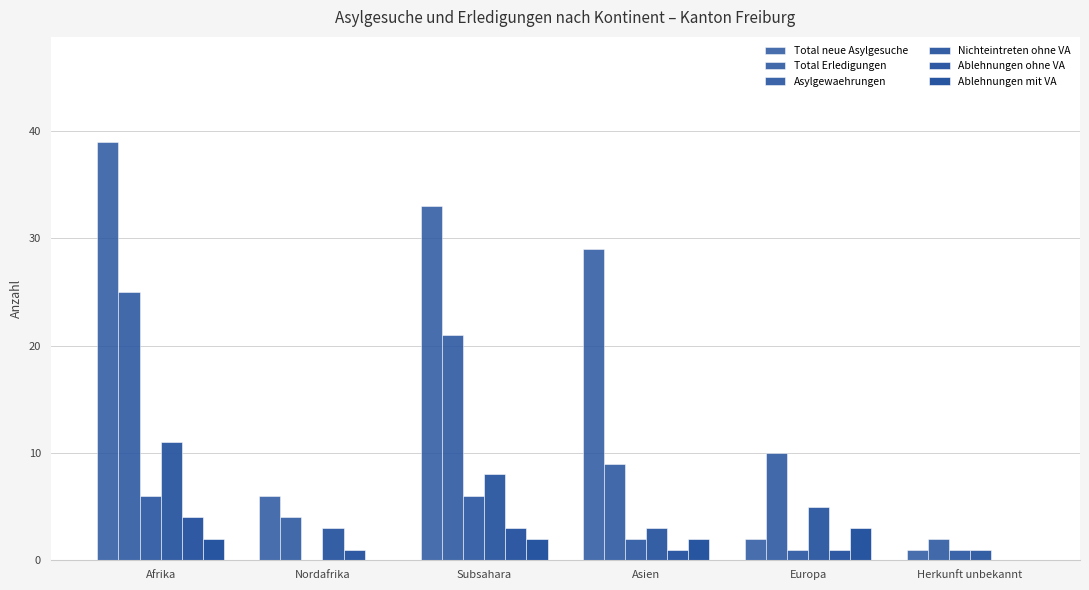

What is the sum of all Total Erledigungen values?

71